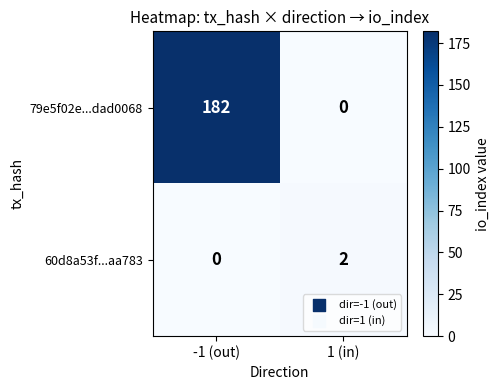

List the series in order of their peak value, highest first.

79e5f02e...dad0068, 60d8a53f...aa783